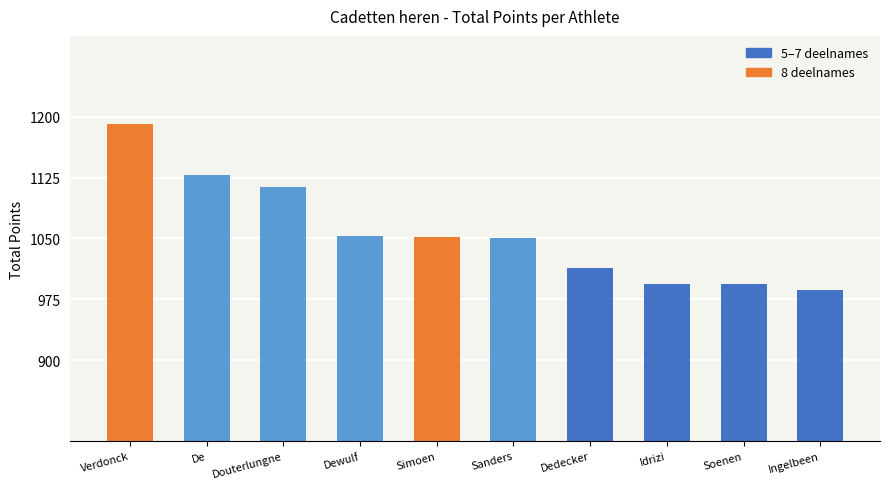

Where is the data nearest to the value 1089?

Douterlungne